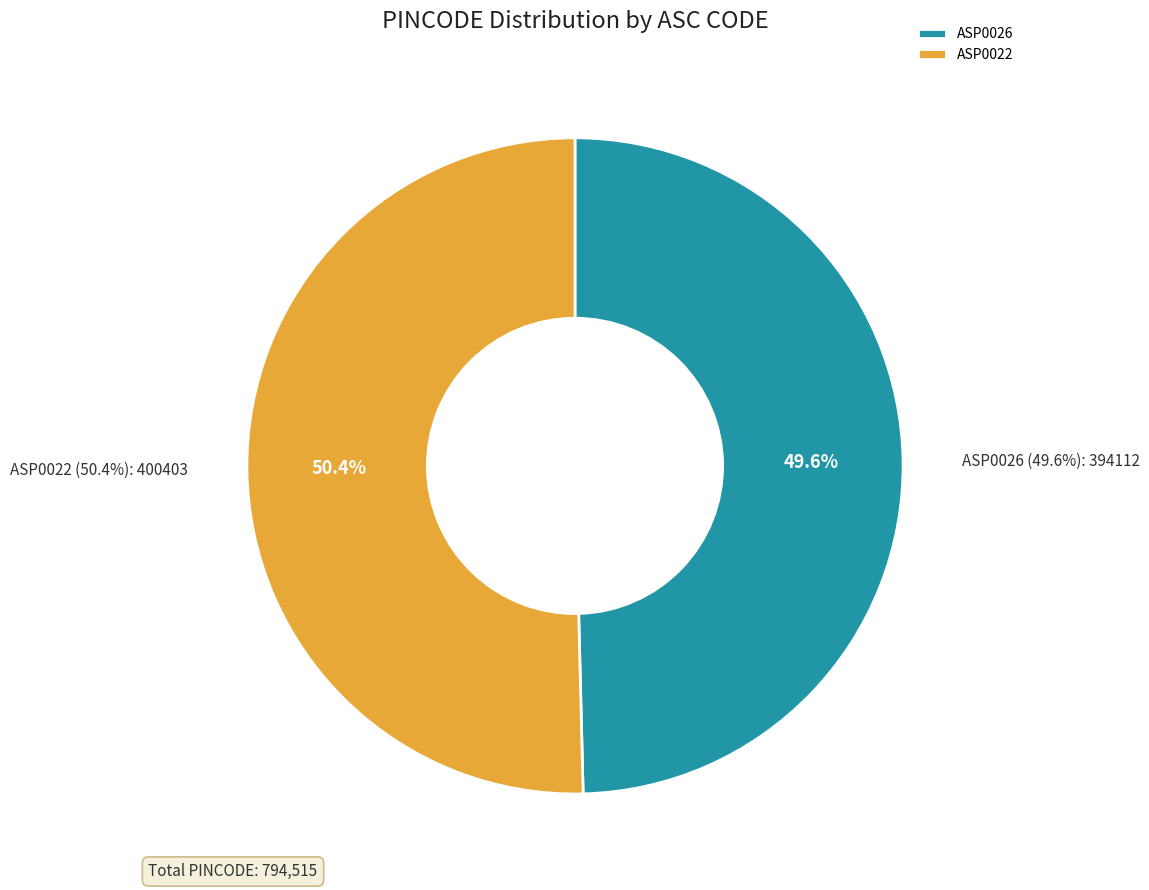

How many segments does this pie chart have?

2